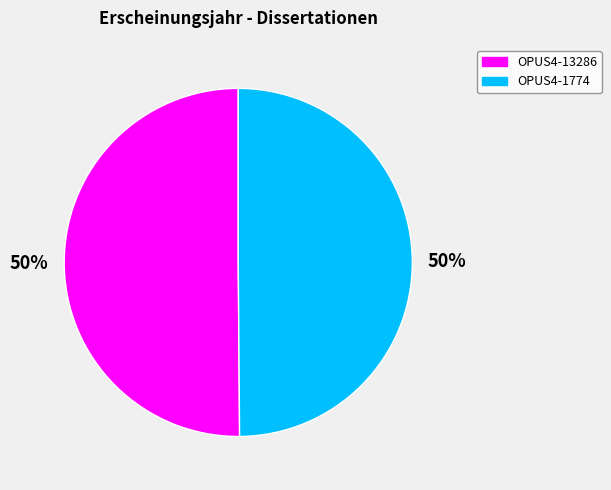

True or false: OPUS4-13286 accounts for 50% of the total.

True